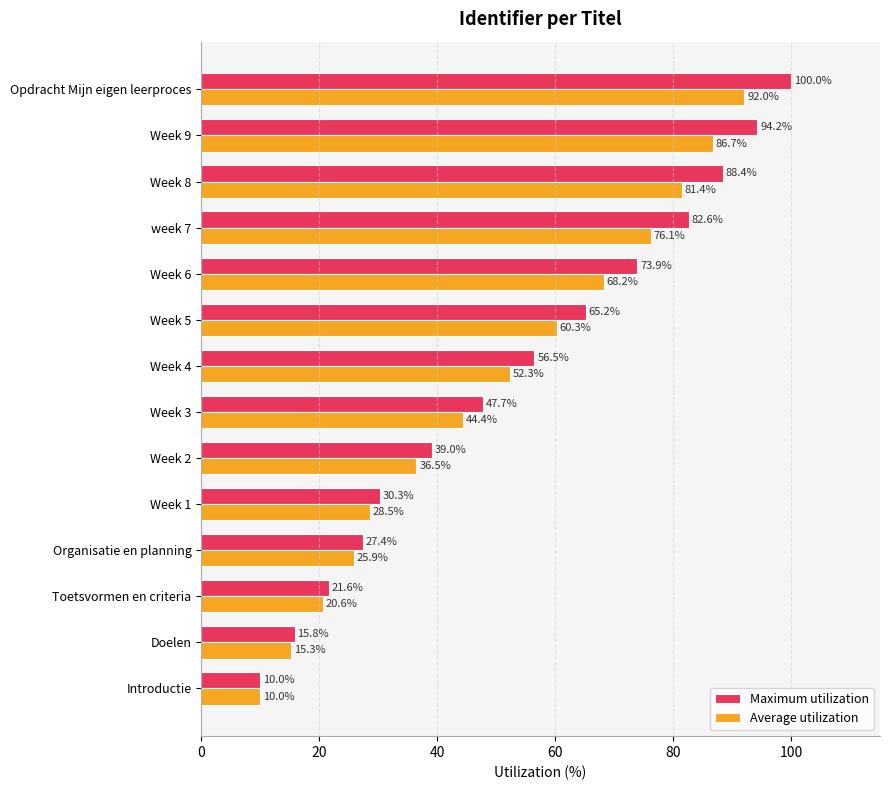

What is the difference between the Maximum utilization values at Week 4 and Week 5?

8.7